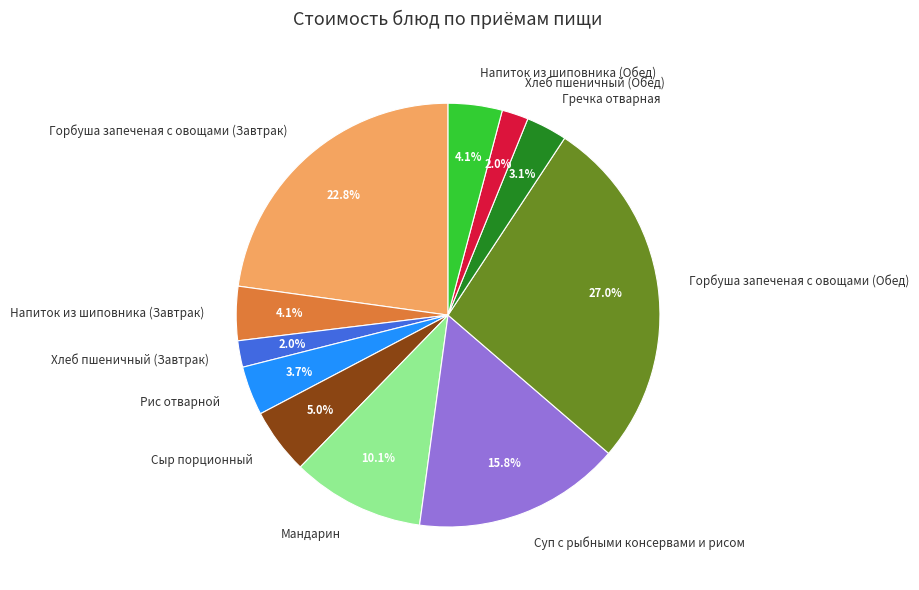

To the nearest percent, what is the combined percentage of Напиток из шиповника (Завтрак) and Хлеб пшеничный (Обед)?

6%